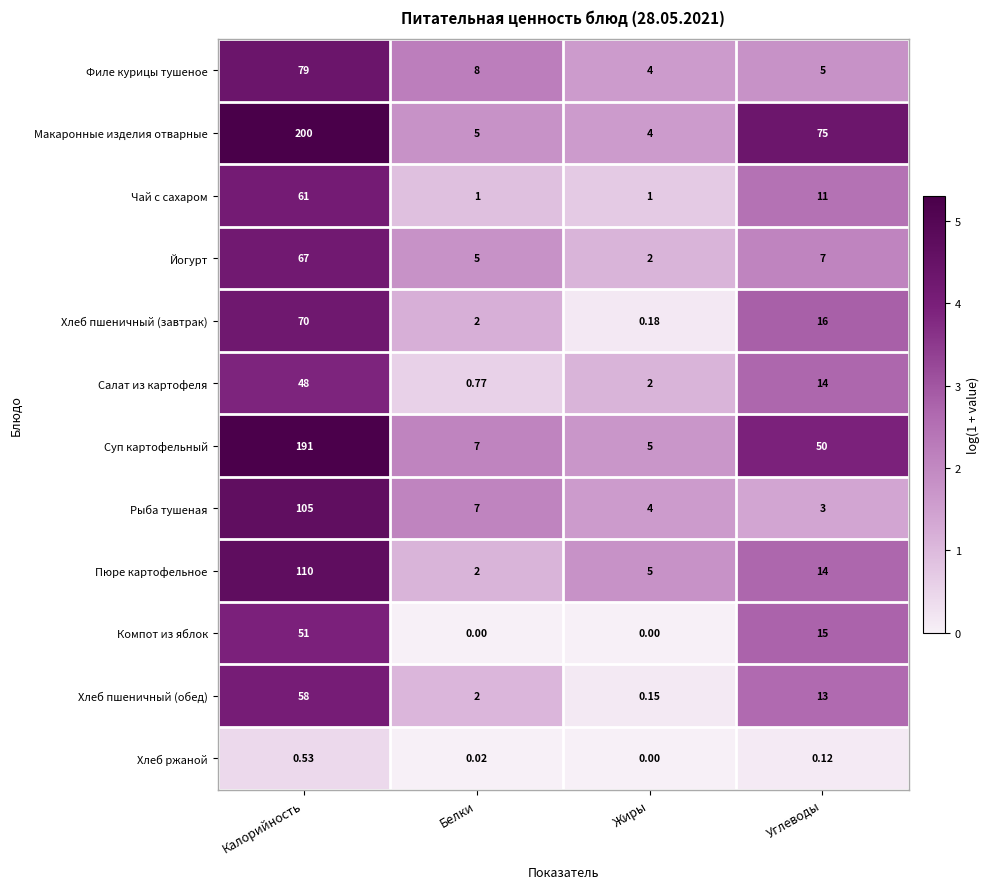

Which label corresponds to the largest value in the chart?

Калорийность